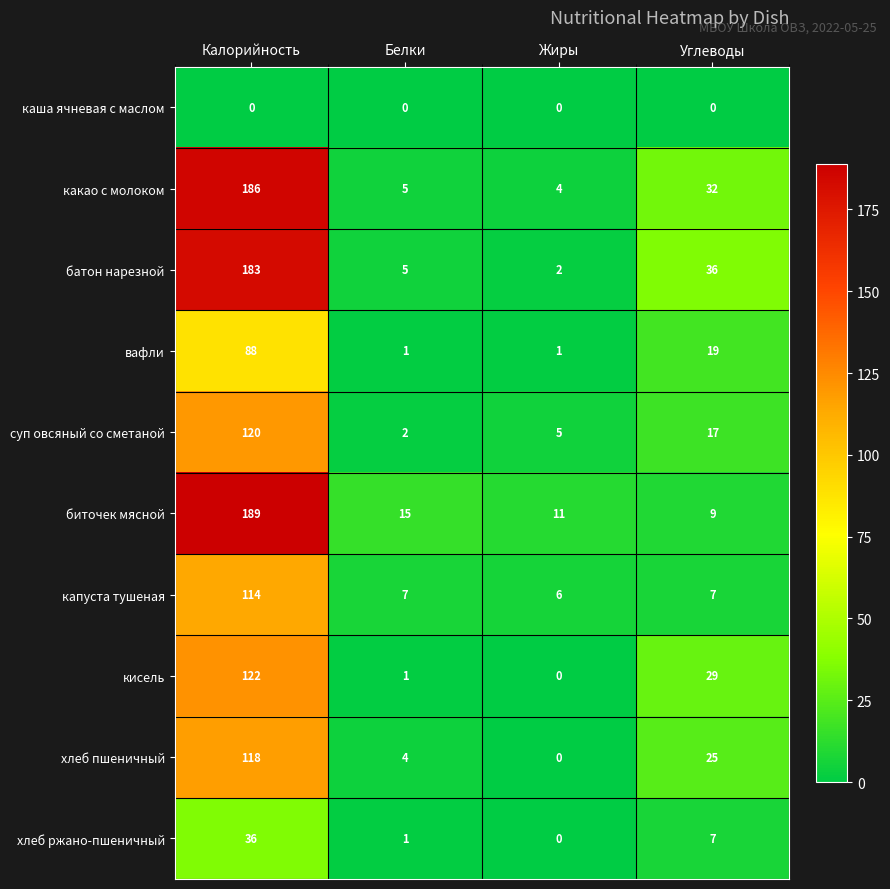

What is the maximum value shown in the chart?

189